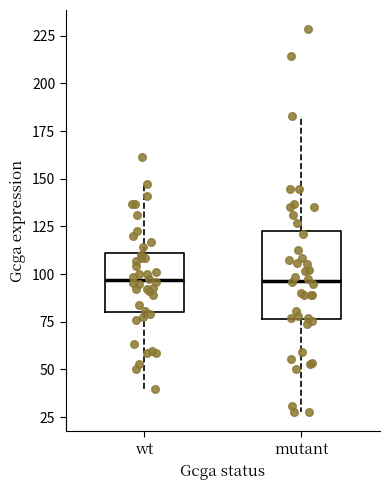

Where does the lower whisker of the box for mutant end on the y-axis? The values are not printed on the chart, so give them approximately, as read against the axis.

30